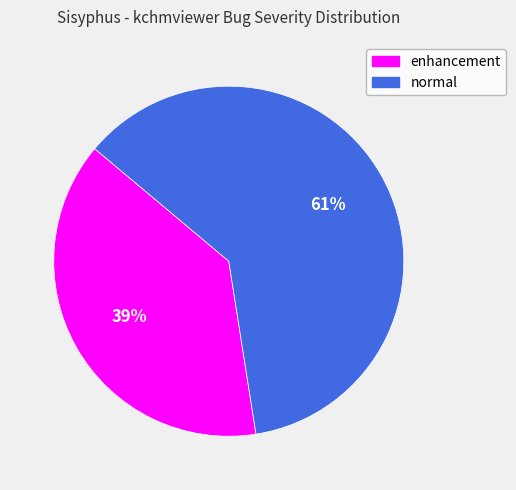

Which category has the smallest portion of the pie?

enhancement